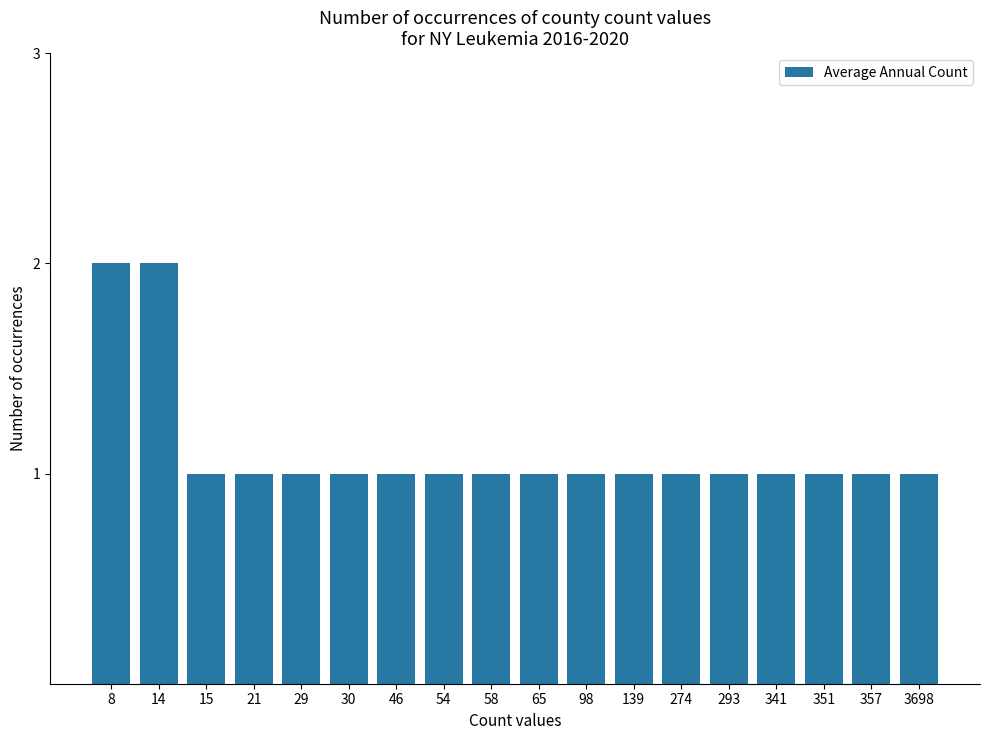

What is the value of the 16th bar from the left?

1